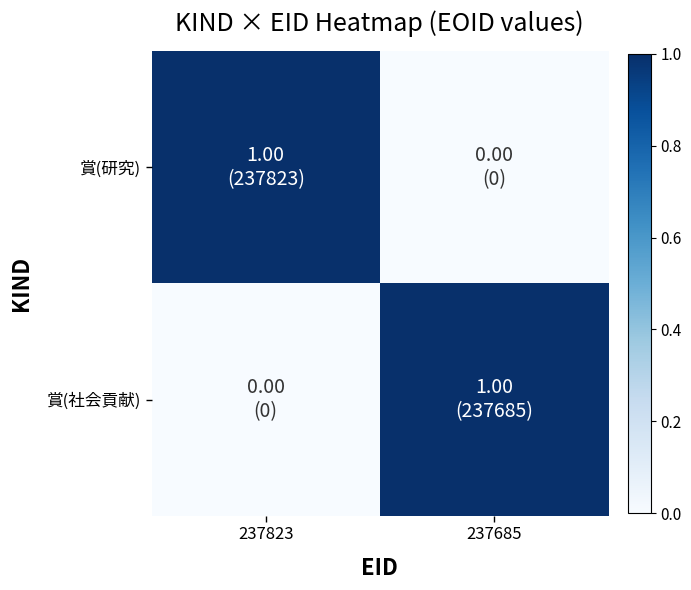

At 237823, list the series in order from largest to smallest.

賞(研究), 賞(社会貢献)